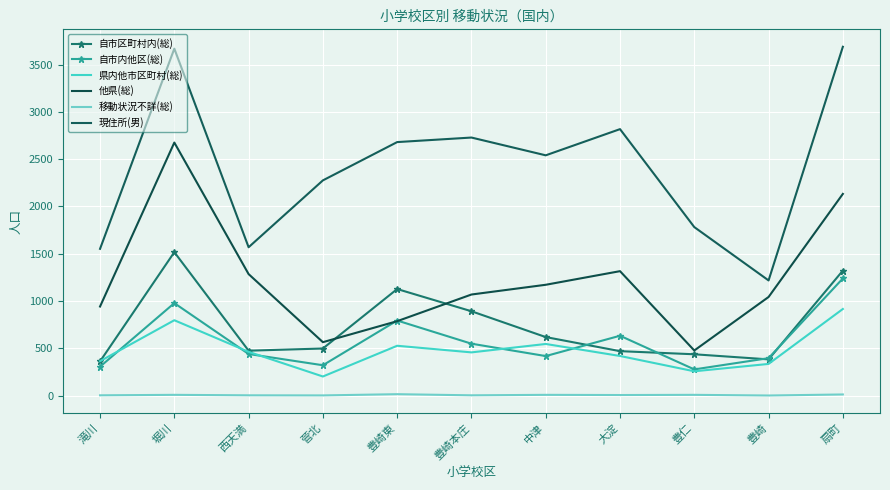

True or false: 移動状況不詳(総) has a value of 3 at 豊崎本庄.

True